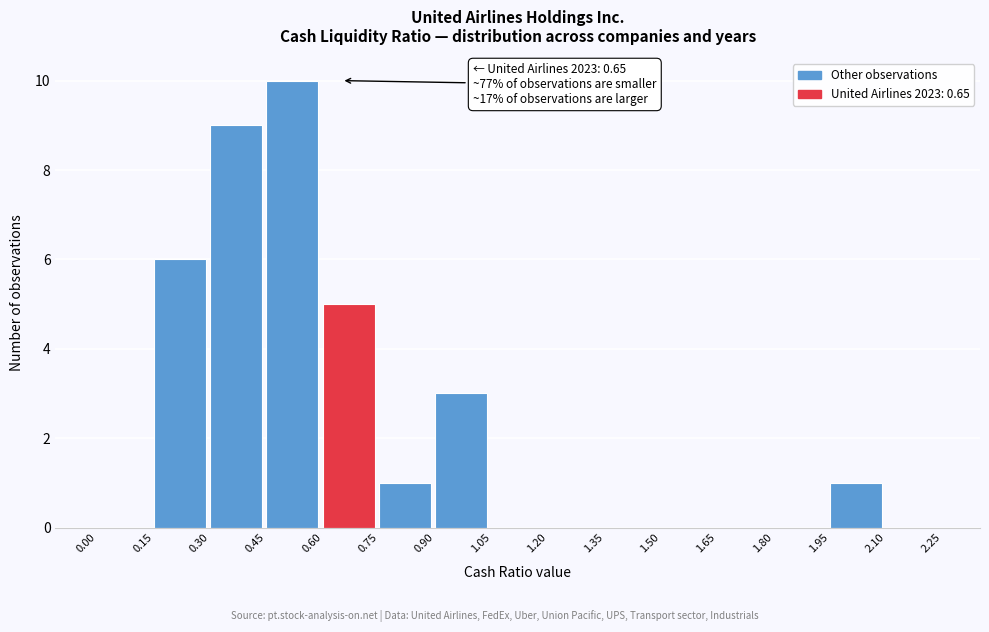

Over which range of the x-axis is the bar tallest?

0.45 to 0.60